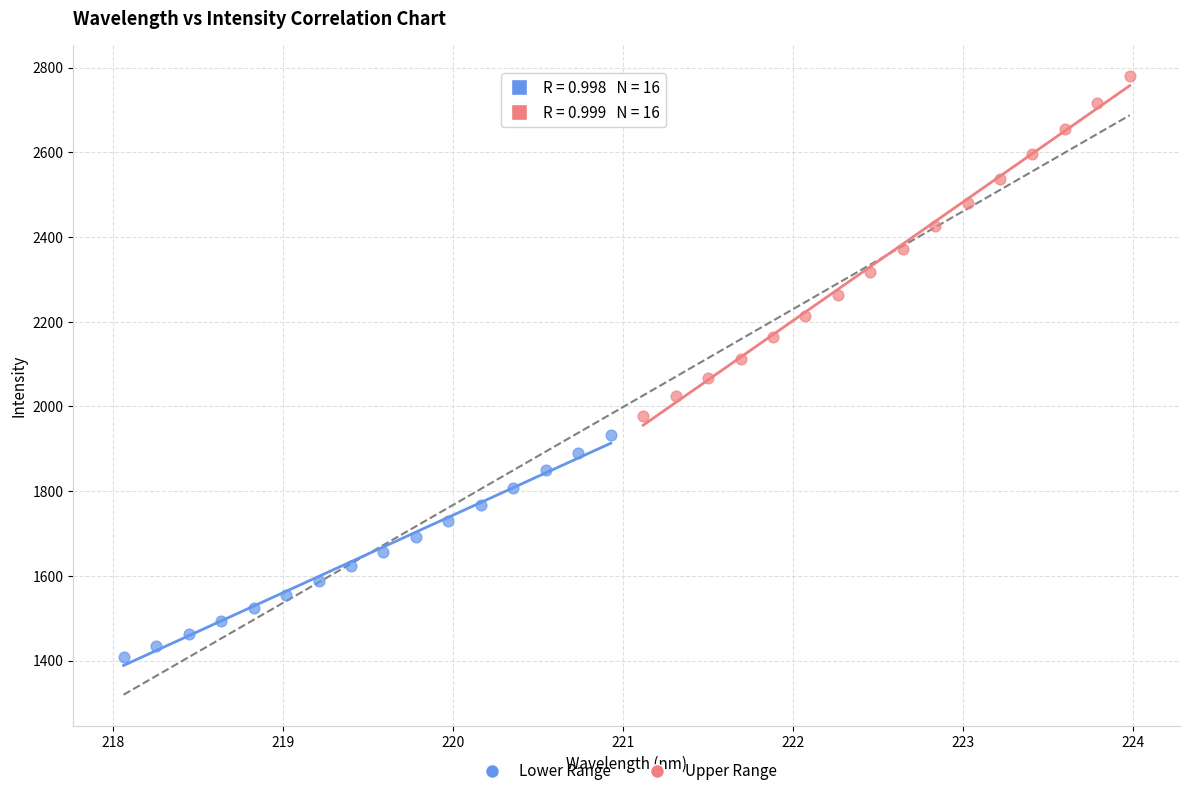

Which series contains the highest Y value?

Upper Range